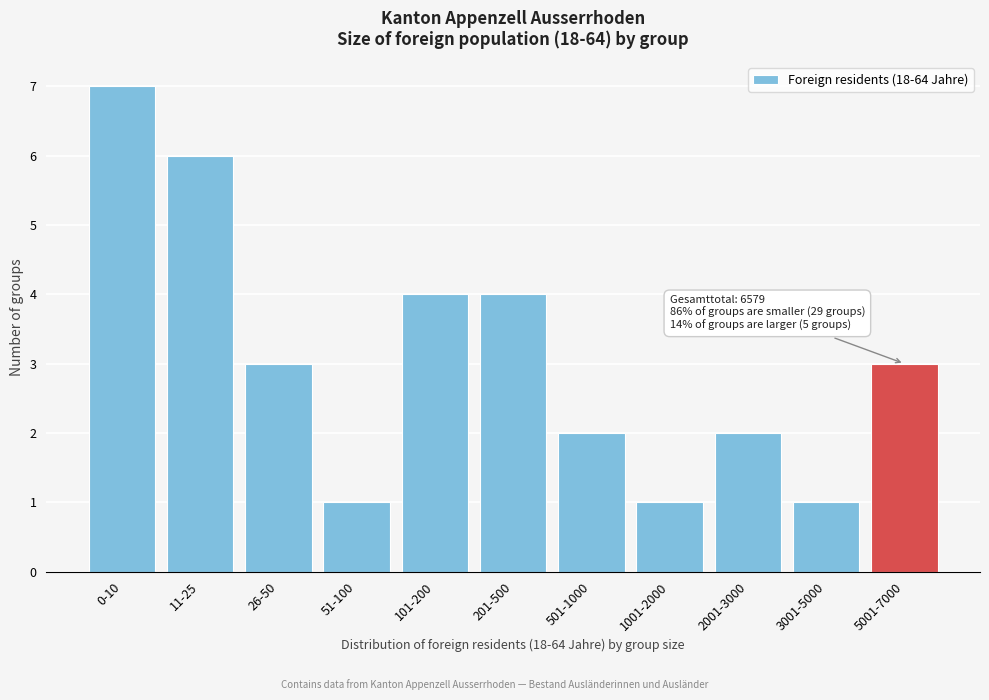

Reading left to right, list all the values displayed in this chart.

7	6	3	1	4	4	2	1	2	1	3